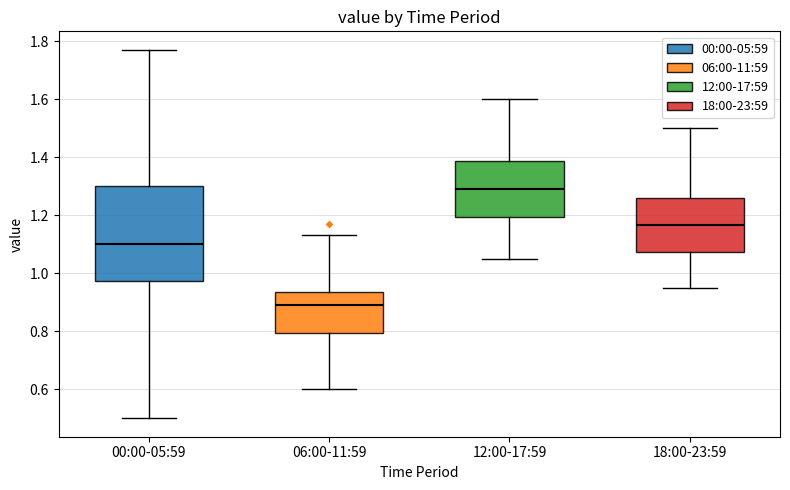

Reading left to right, read every box against the y-axis: the position of its median line, the range the box covers, and the ends of its whiskers. The values are not printed on the chart, so give them approximately, as read against the axis.

00:00-05:59: median 1.10, box 0.98 to 1.30, whiskers 0.50 to 1.78
06:00-11:59: median 0.90, box 0.80 to 0.94, whiskers 0.60 to 1.14
12:00-17:59: median 1.30, box 1.20 to 1.38, whiskers 1.06 to 1.60
18:00-23:59: median 1.16, box 1.08 to 1.26, whiskers 0.96 to 1.50